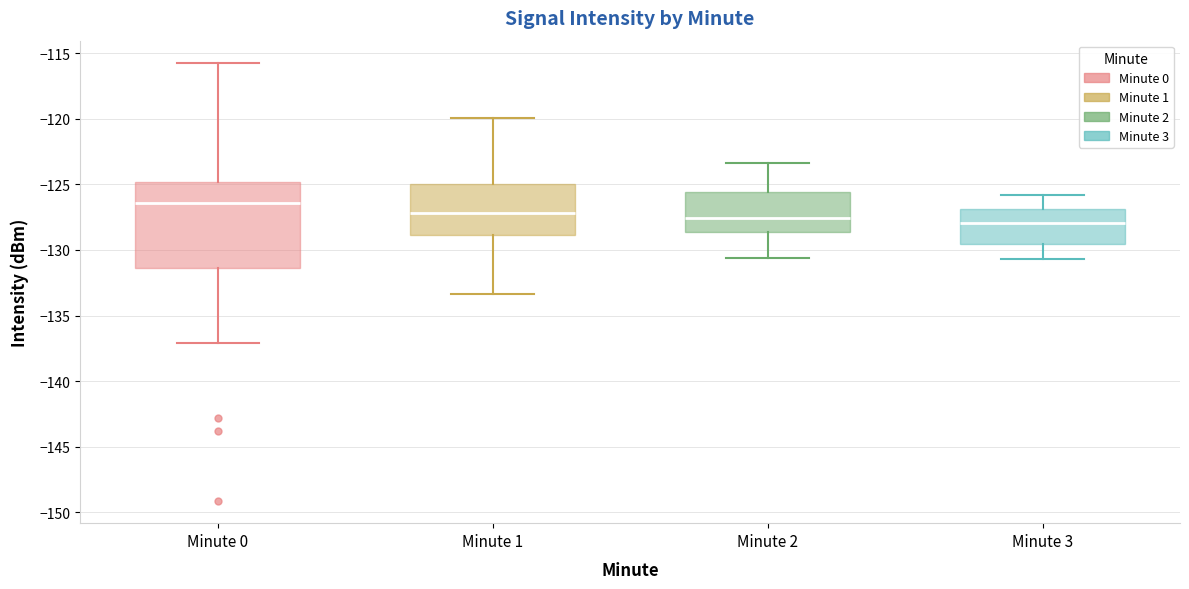

Where does the upper whisker of the box for Minute 1 end on the y-axis? The values are not printed on the chart, so give them approximately, as read against the axis.

-120.0